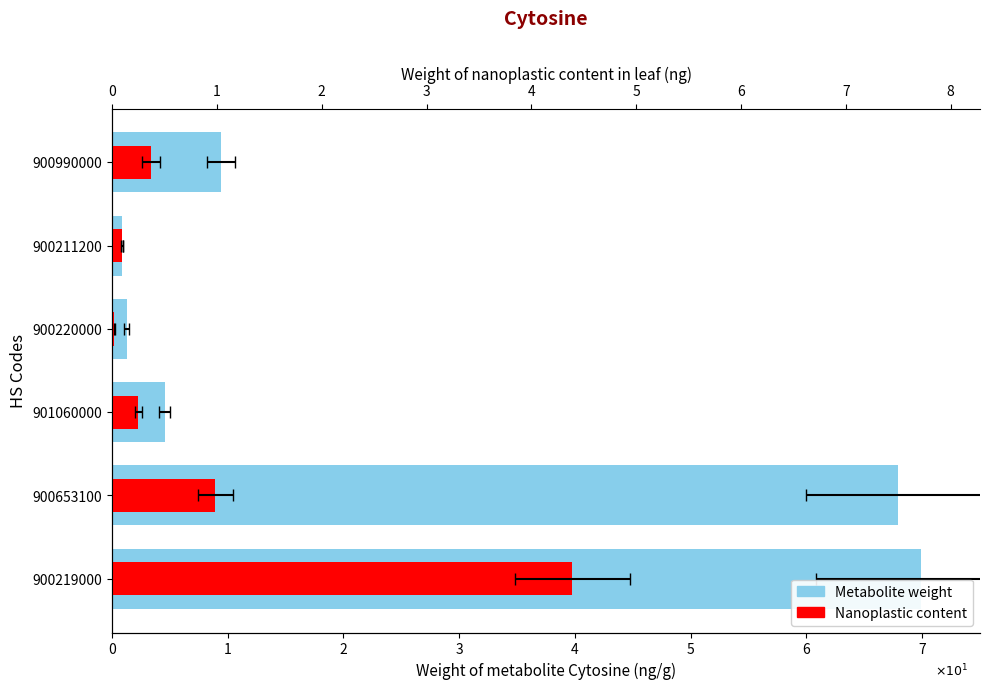

What are all the series names shown in the legend?

Metabolite weight, Nanoplastic content